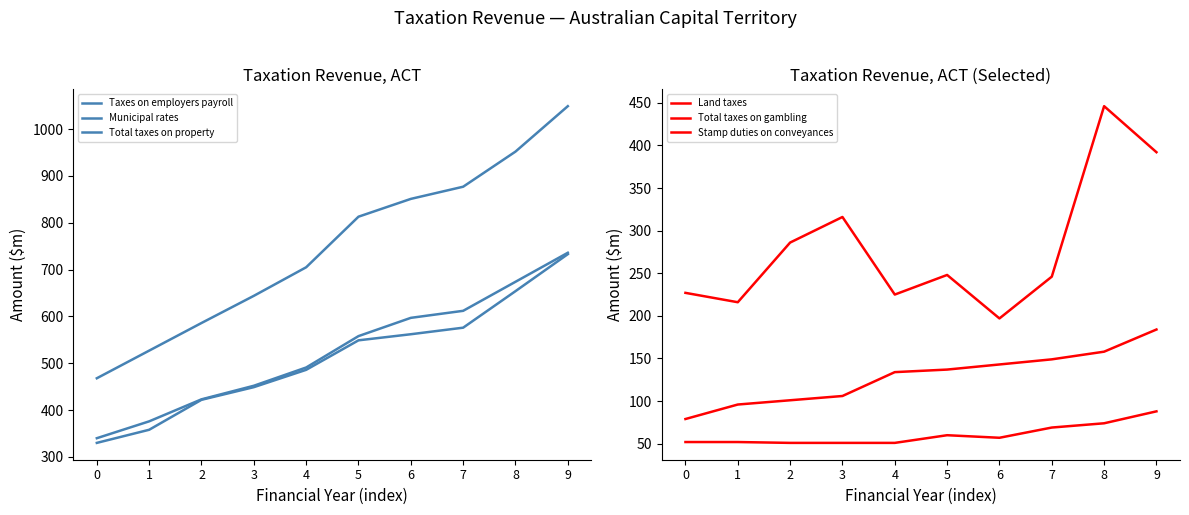

Which series has the largest range (max minus min)?

Total taxes on property